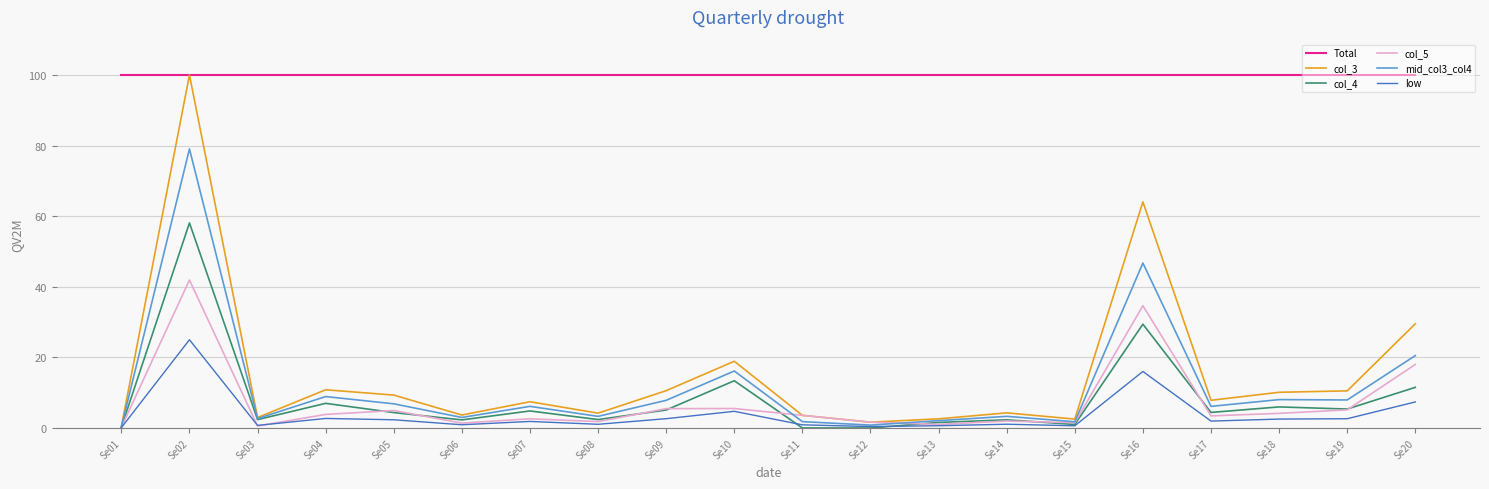

Which series has the widest spread of values?

col_3